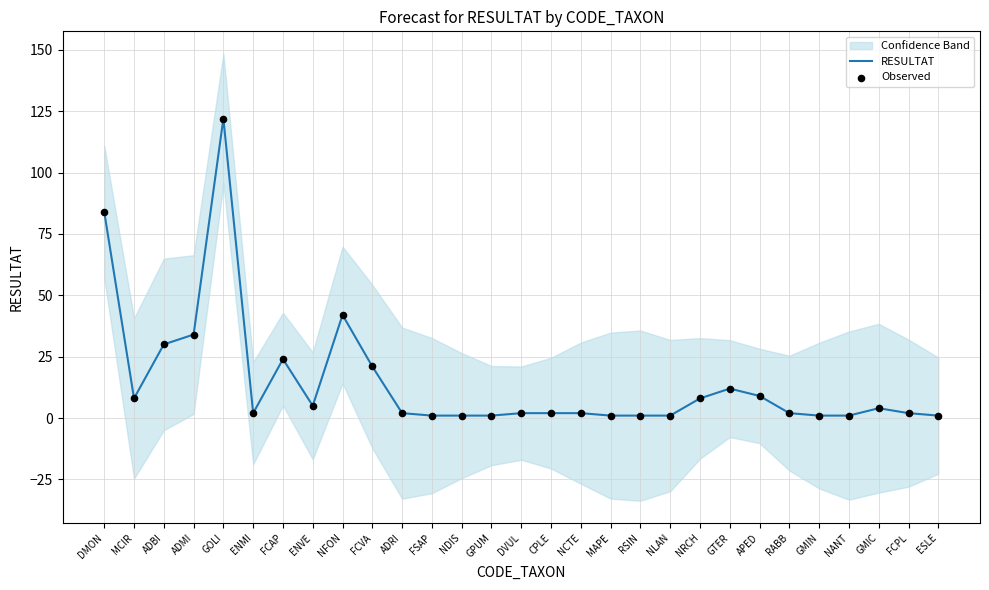

Which series has the largest total across all categories?

RESULTAT